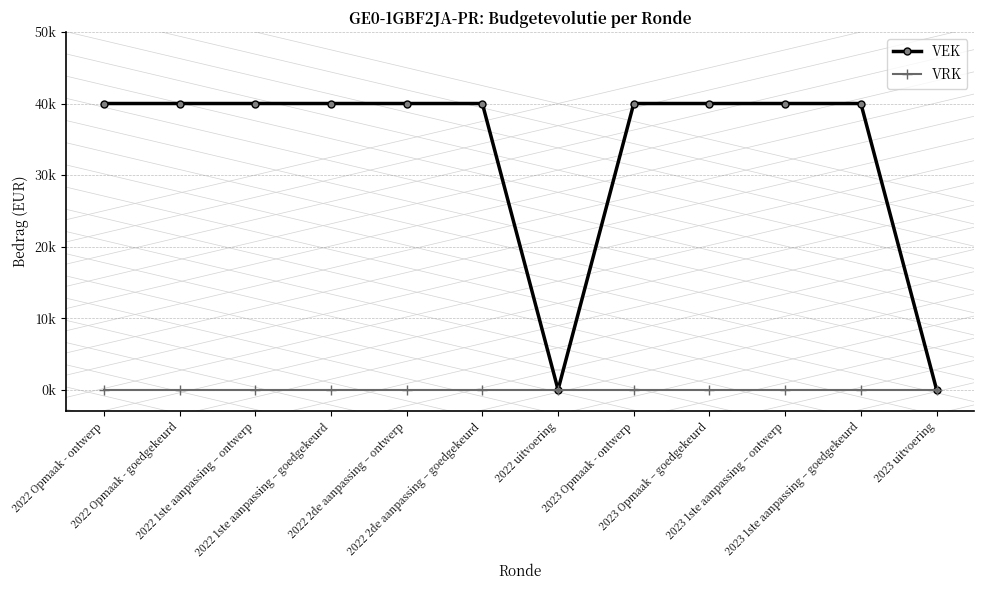

Is this an area chart (filled region under the line)?

No